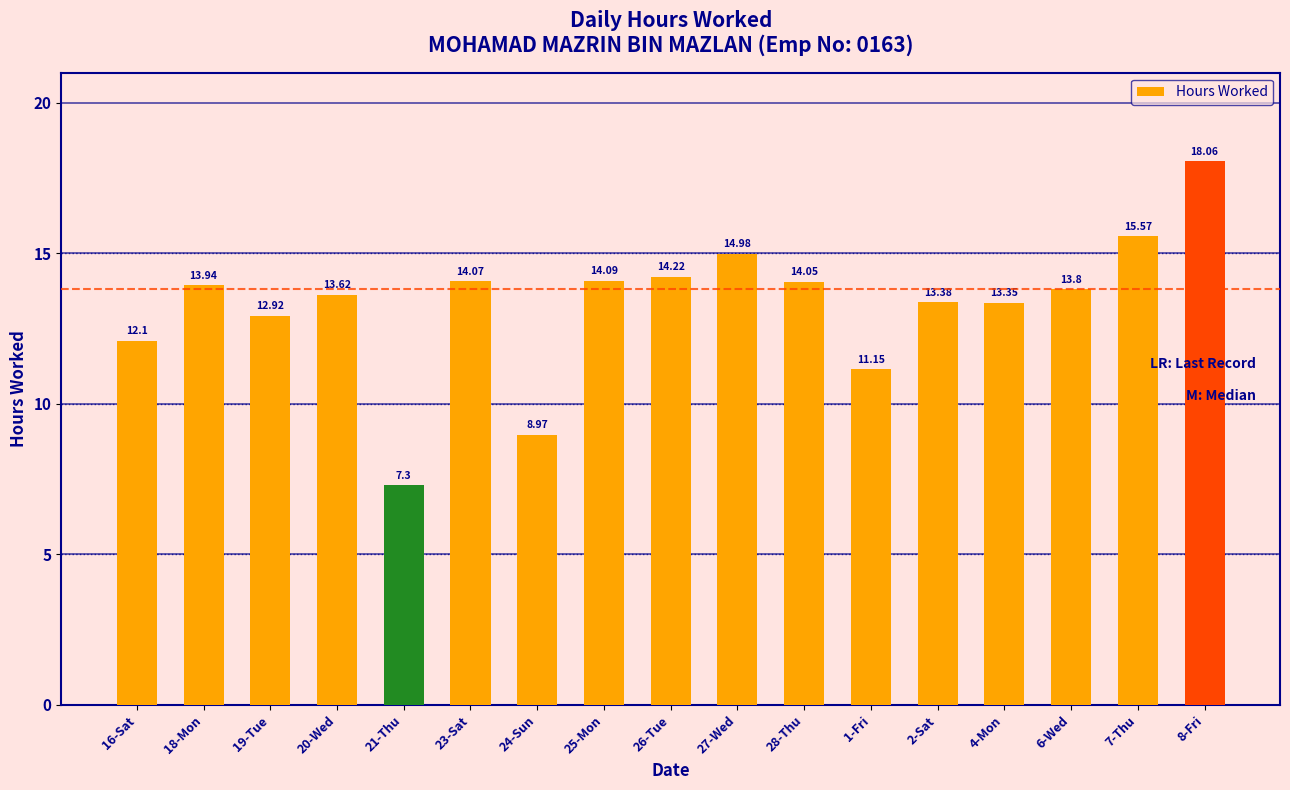

What is the sum of all values?

225.6